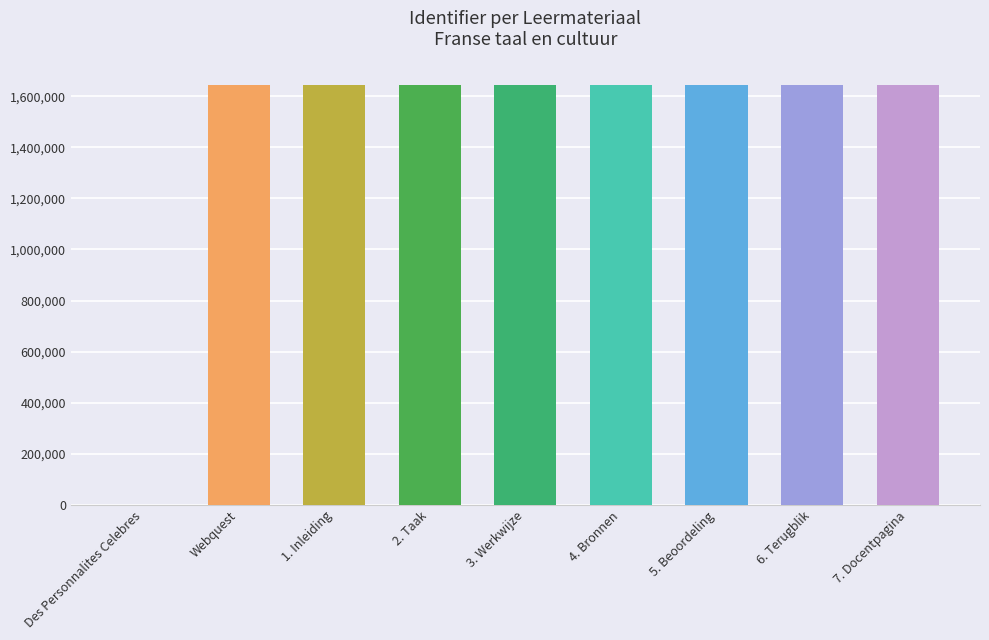

What is the ratio of the value at 4. Bronnen to the value at 6. Terugblik?

1.0